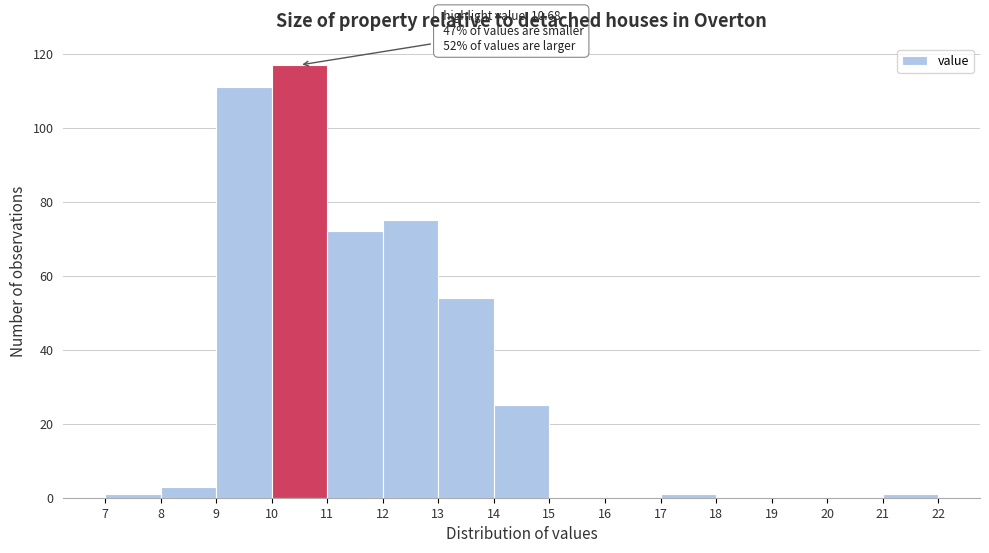

Which range on the x-axis has the tallest bar?

10 to 11